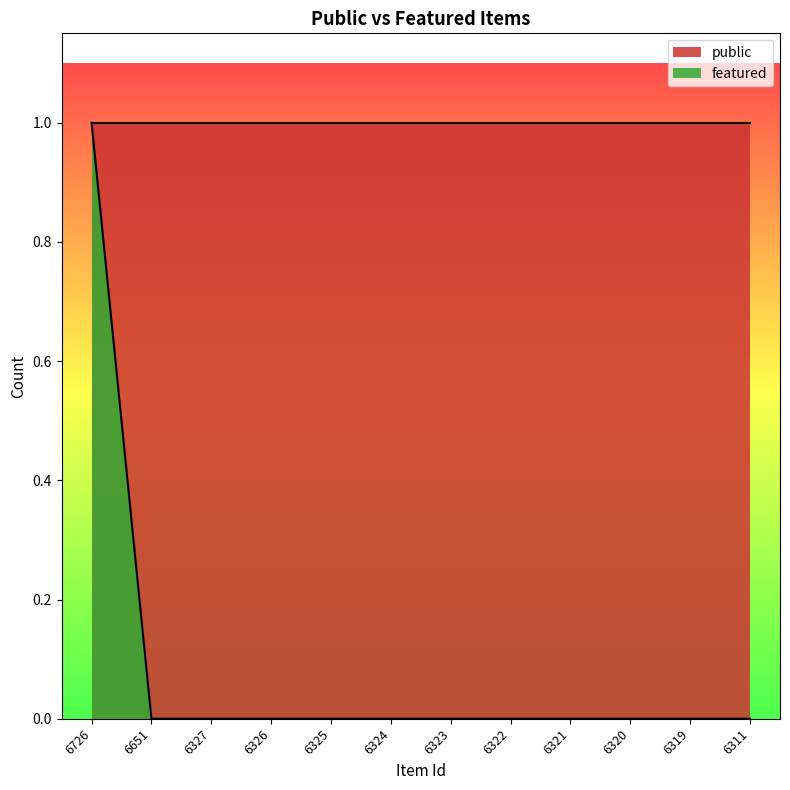

Which category has the highest value across all series?

6726